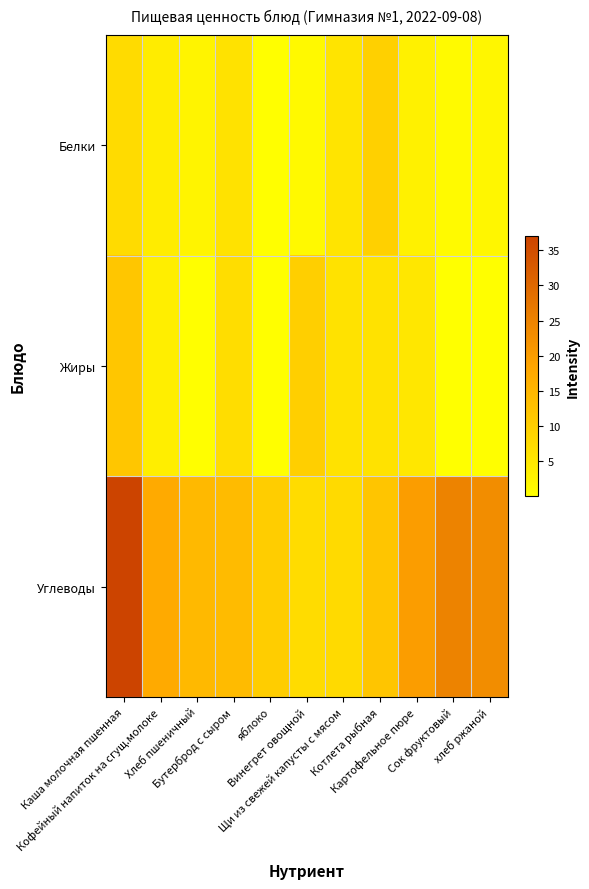

Reading right to left, list all the values displayed in this chart.

Белки: хлеб ржаной=1.9	Сок фруктовый=1.0	Картофельное пюре=3.0	Котлета рыбная=9.8	Щи из свежей капусты с мясом=5.5	Винегрет овощной=1.4	яблоко=0.4	Бутерброд с сыром=6.0	Хлеб пшеничный=2.4	Кофейный напиток на сгущ.молоке=4.0	Каша молочная пшенная=7.5
Жиры: хлеб ржаной=0.3	Сок фруктовый=0.1	Картофельное пюре=5.0	Котлета рыбная=6.0	Щи из свежей капусты с мясом=6.0	Винегрет овощной=10.0	яблоко=0.3	Бутерброд с сыром=7.0	Хлеб пшеничный=0.3	Кофейный напиток на сгущ.молоке=3.5	Каша молочная пшенная=11.7
Углеводы: хлеб ржаной=23.0	Сок фруктовый=25.0	Картофельное пюре=20.0	Котлета рыбная=12.0	Щи из свежей капусты с мясом=7.7	Винегрет овощной=7.2	яблоко=10.3	Бутерброд с сыром=14.0	Хлеб пшеничный=14.5	Кофейный напиток на сгущ.молоке=17.5	Каша молочная пшенная=37.0